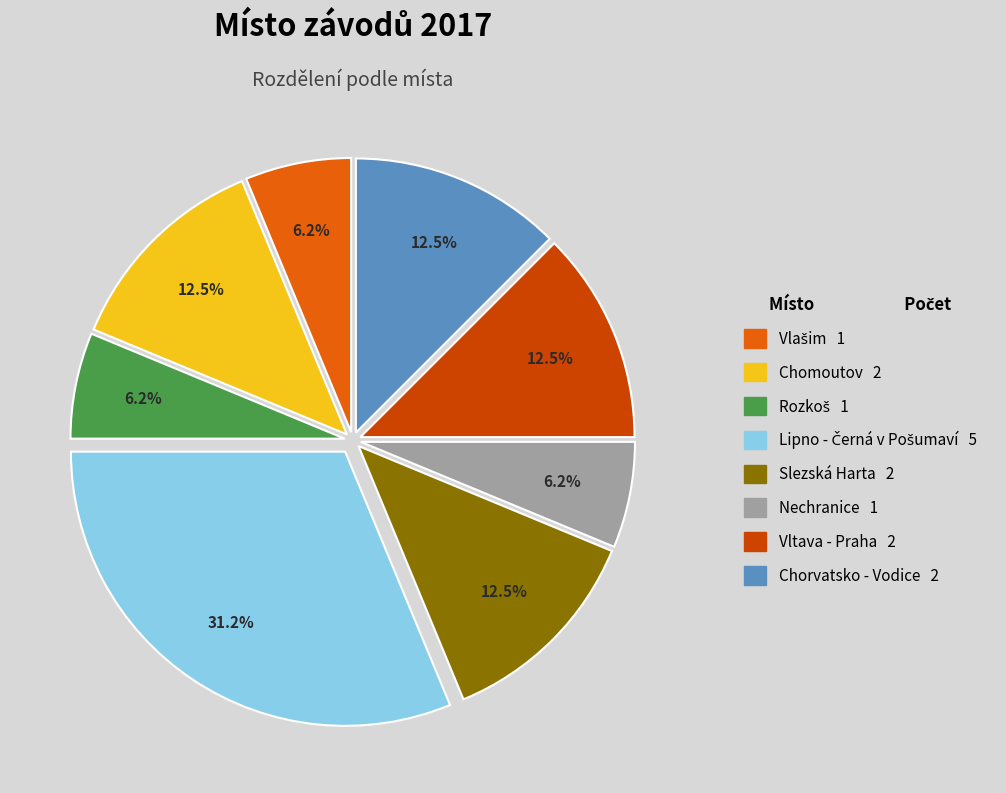

Does any single category account for the majority?

No